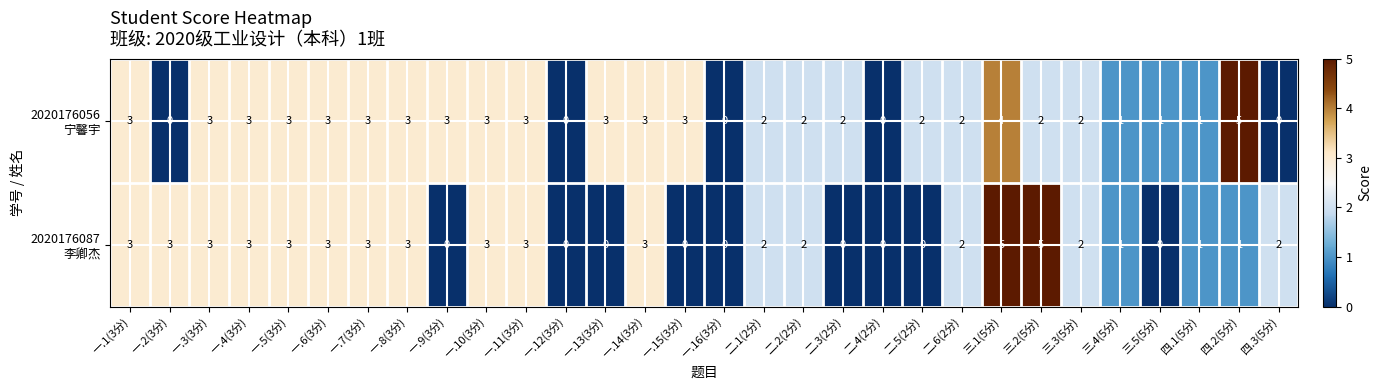

What is the greatest value displayed?

5